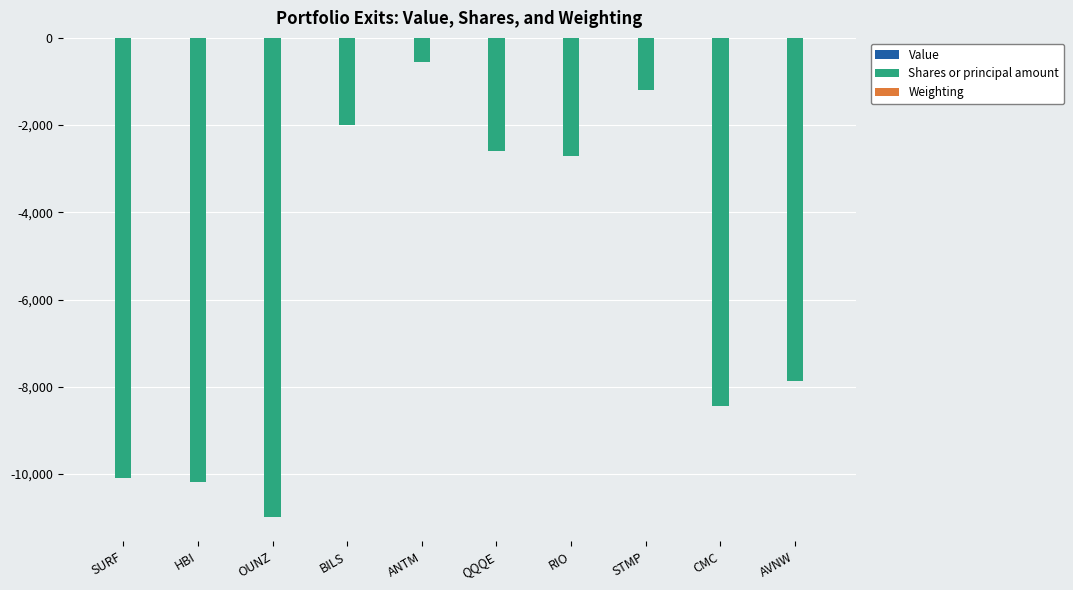

Which series changed the most between HBI and STMP?

Shares or principal amount